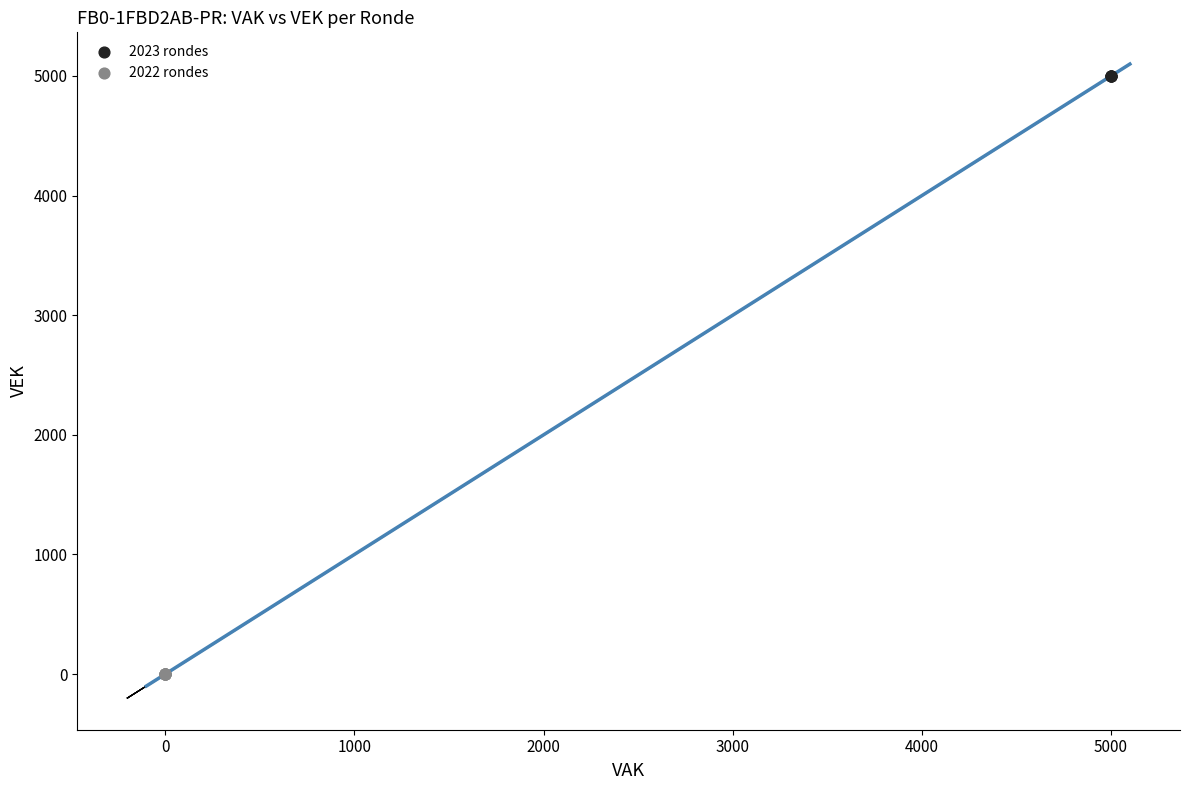

What are all the series names shown in the legend?

2023 rondes, 2022 rondes